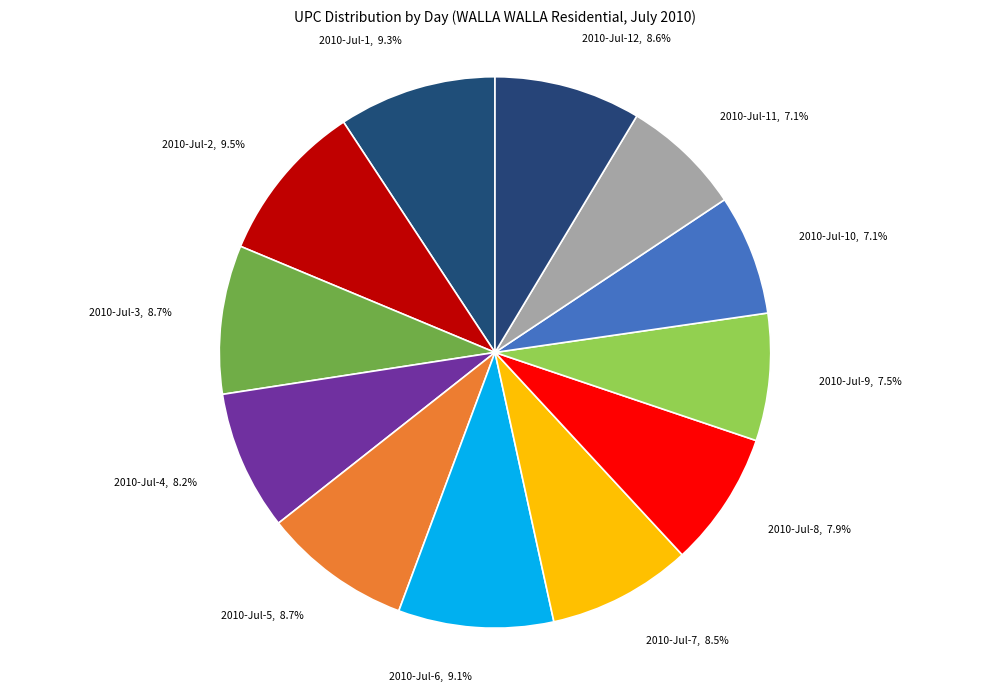

Combined, do 2010-Jul-2, 9.5% and 2010-Jul-7, 8.5% account for over 50%?

No